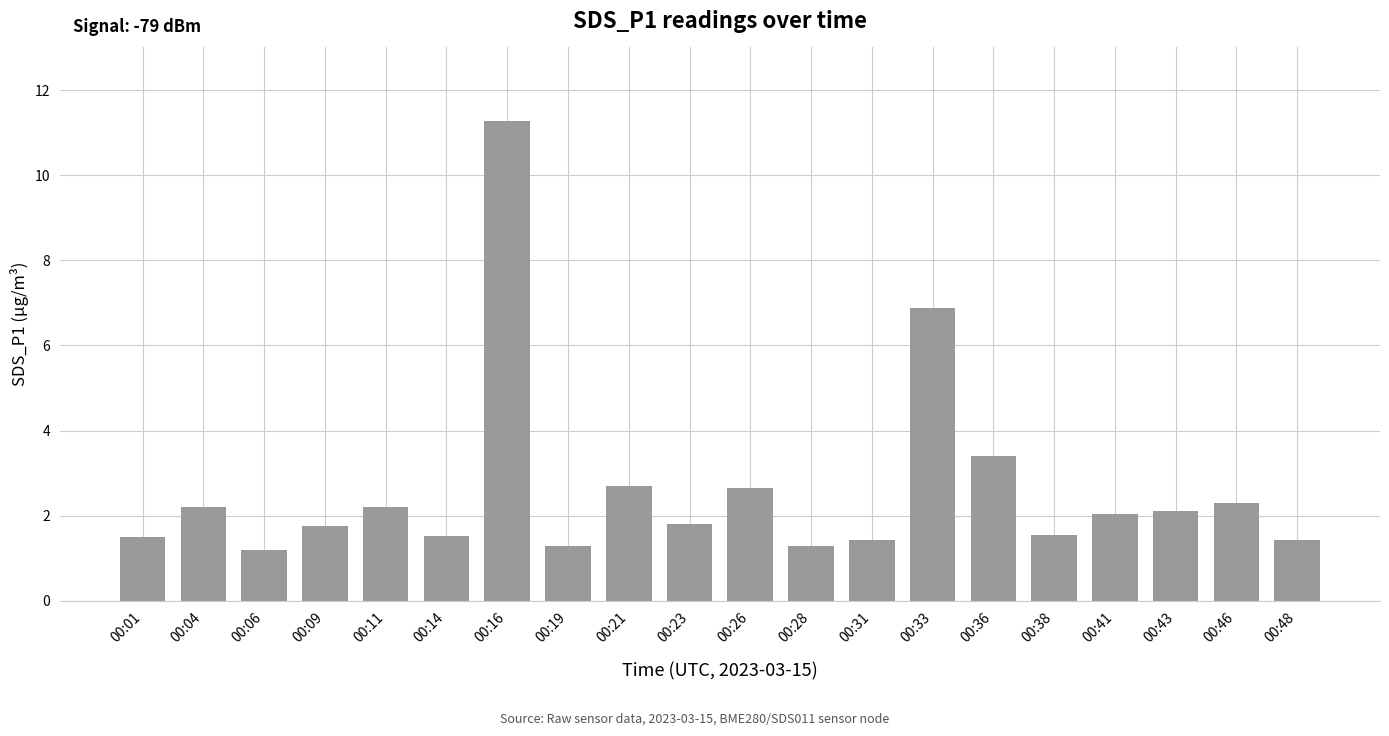

Is it true that the value at 00:06 is 0.3?

False